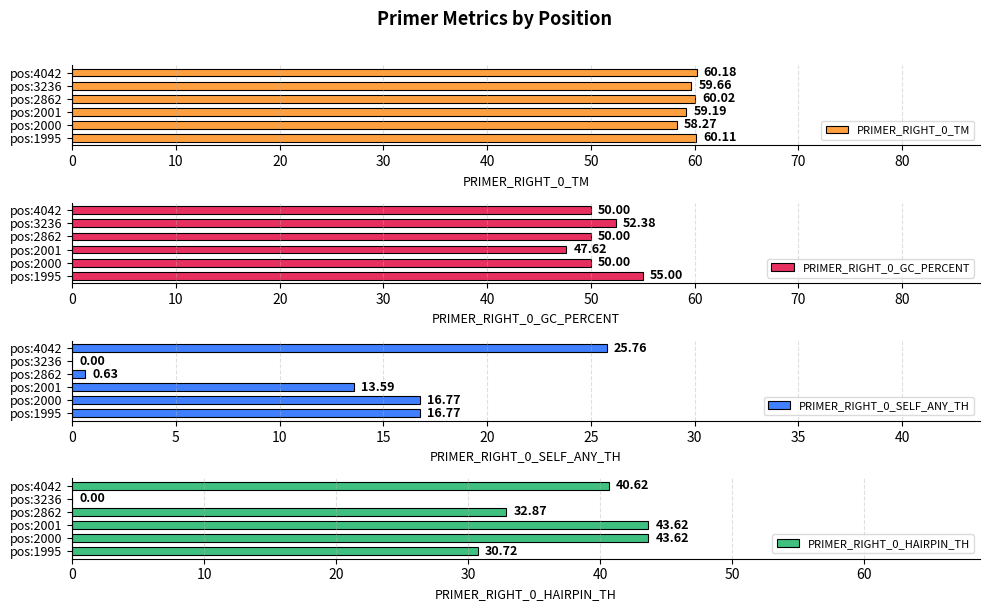

List the labels in order of PRIMER_RIGHT_0_TM value, largest first.

pos:4042, pos:1995, pos:2862, pos:3236, pos:2001, pos:2000